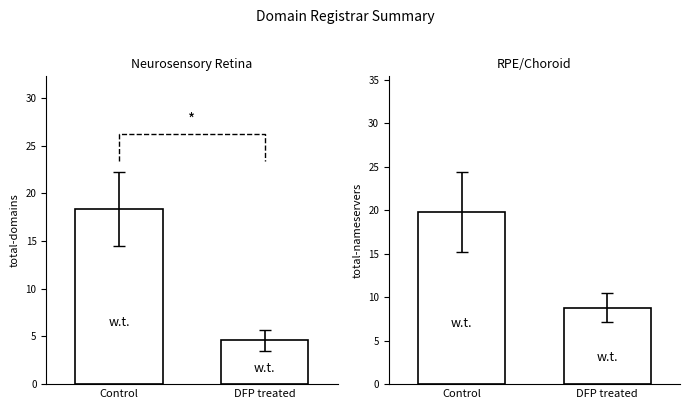

Approximately how many times larger is the value at DFP treated compared to Control?

0.4